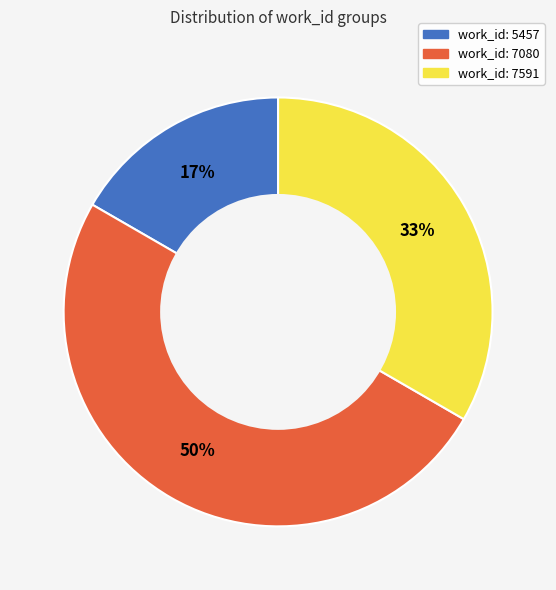

What is the smallest slice in the pie chart?

work_id: 5457